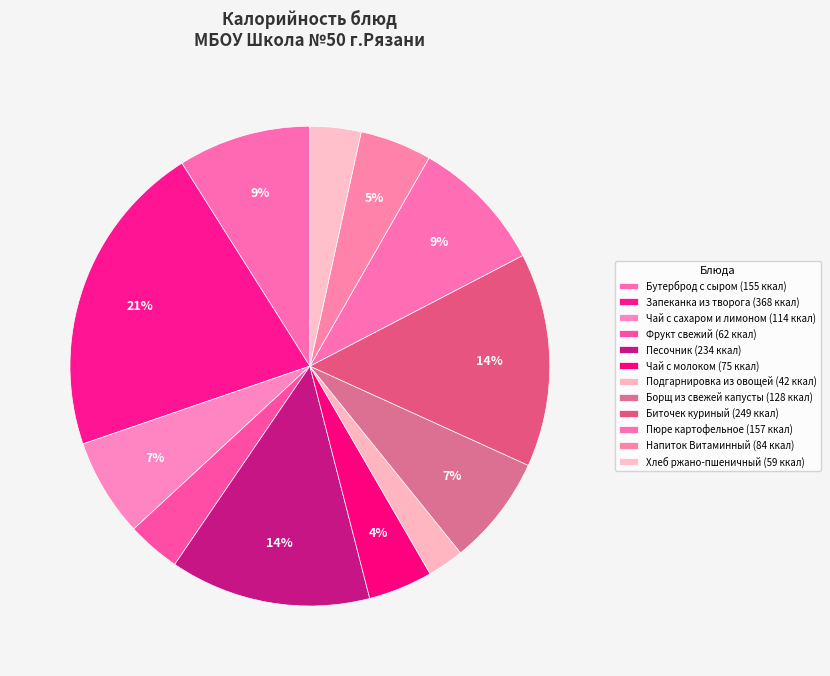

How many slices are in this pie chart?

12